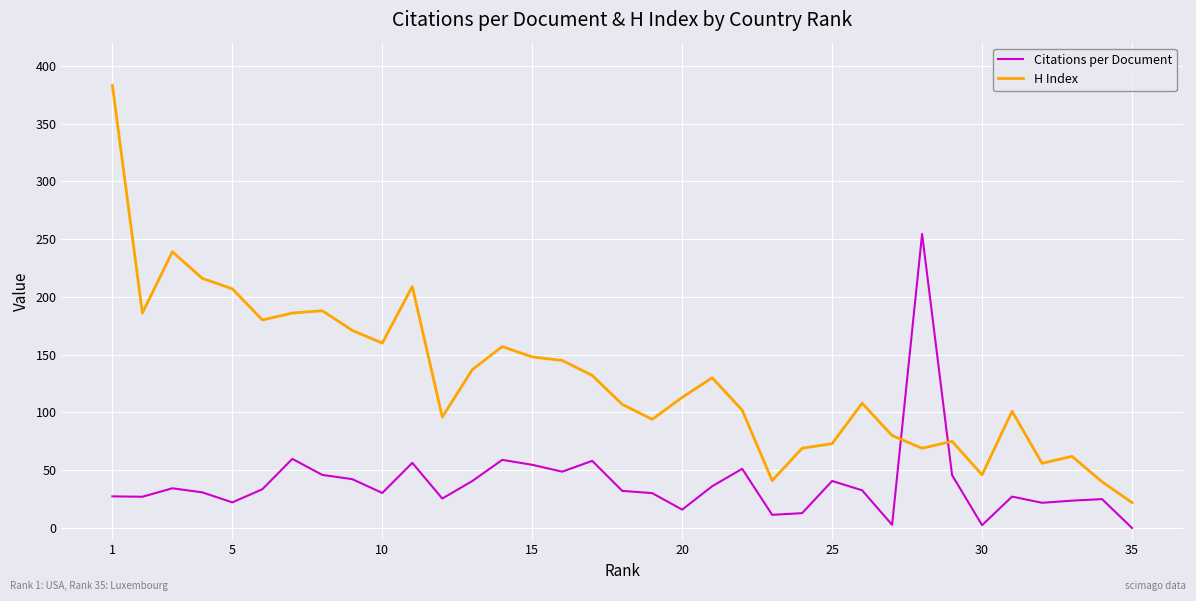

After their last crossing, which series has the higher values: H Index or Citations per Document?

H Index